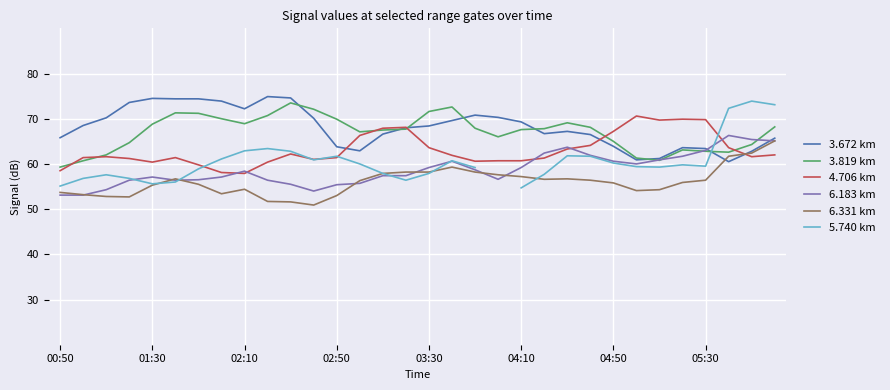

Rank the series at 14 from lowest to highest value.

6.183 km, 6.331 km, 5.740 km, 3.672 km, 3.819 km, 4.706 km